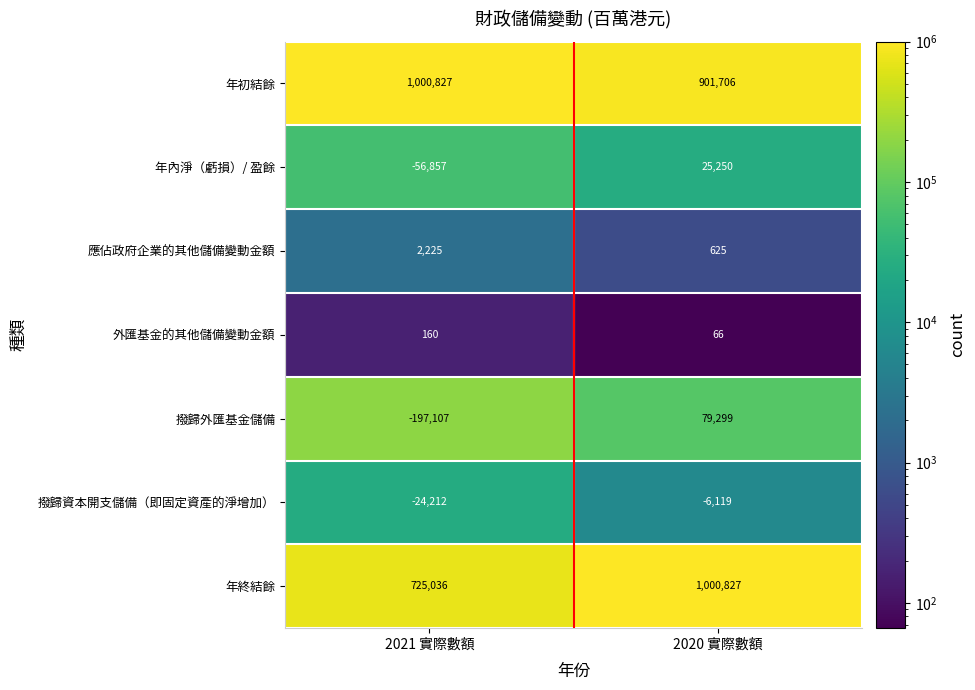

Which series has the largest total across all categories?

年初結餘